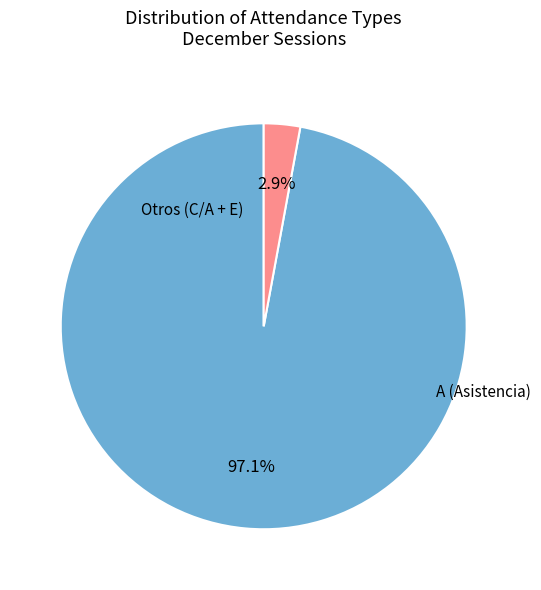

Which slice represents more than half of the pie?

A